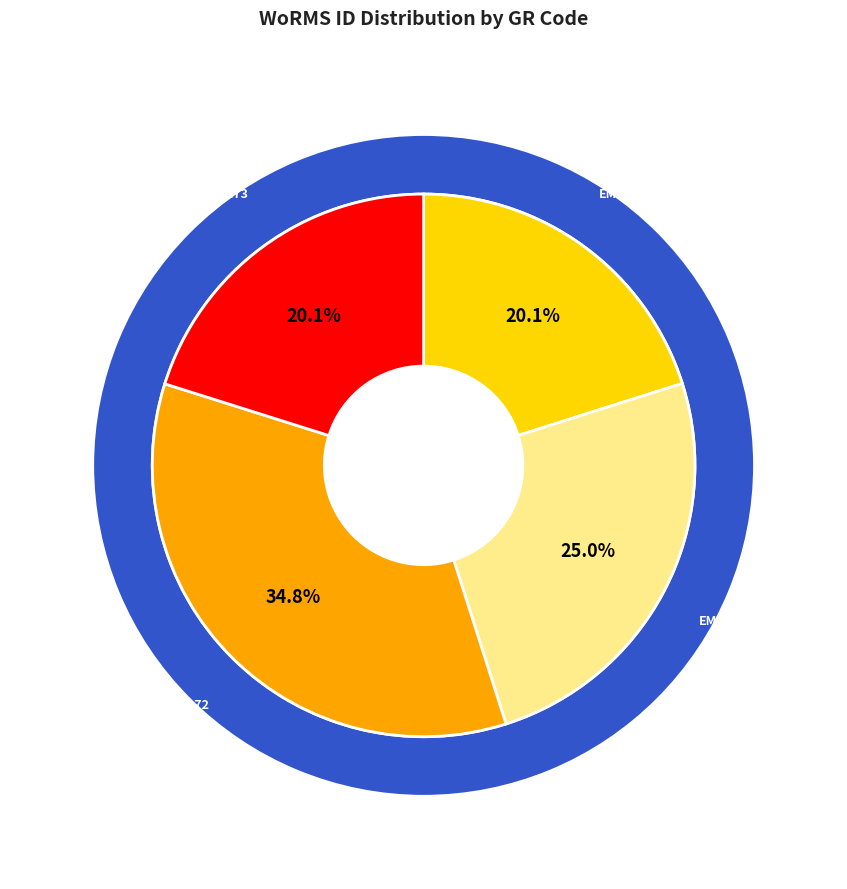

What is the change in value from EMR171 to EMR173?

-32211